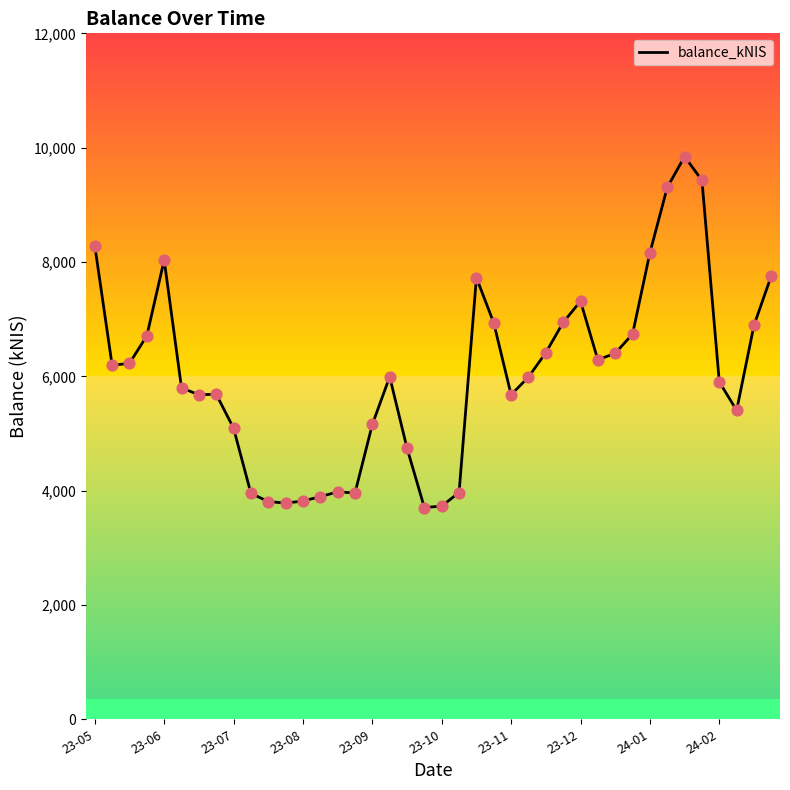

What is the minimum value shown in the chart?

3703.4